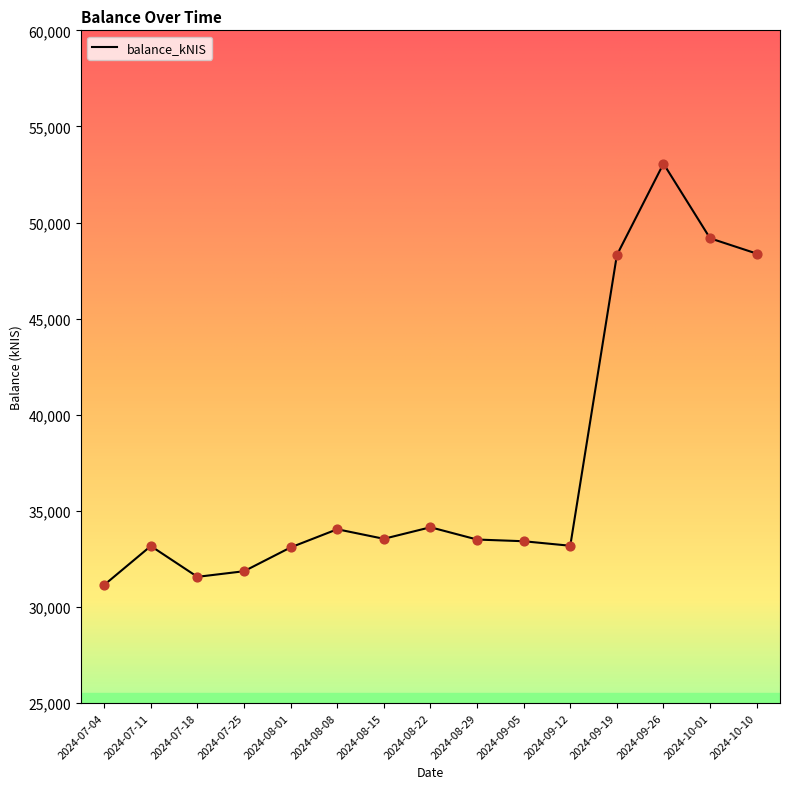

What is the change in value from 2024-07-11 to 2024-08-29?

+337.7